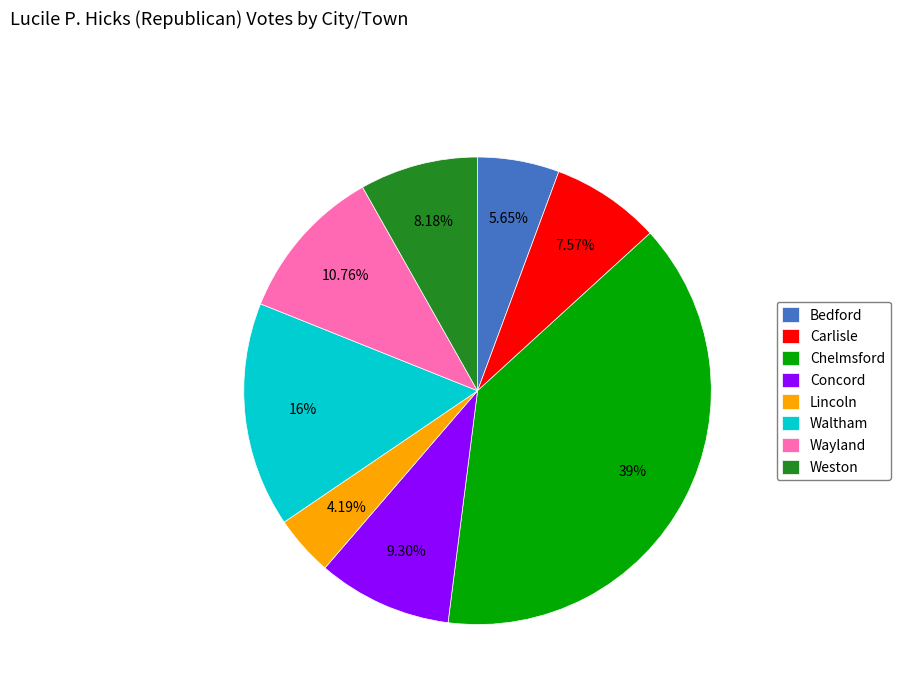

What portion of the pie excludes Carlisle?

92.4%